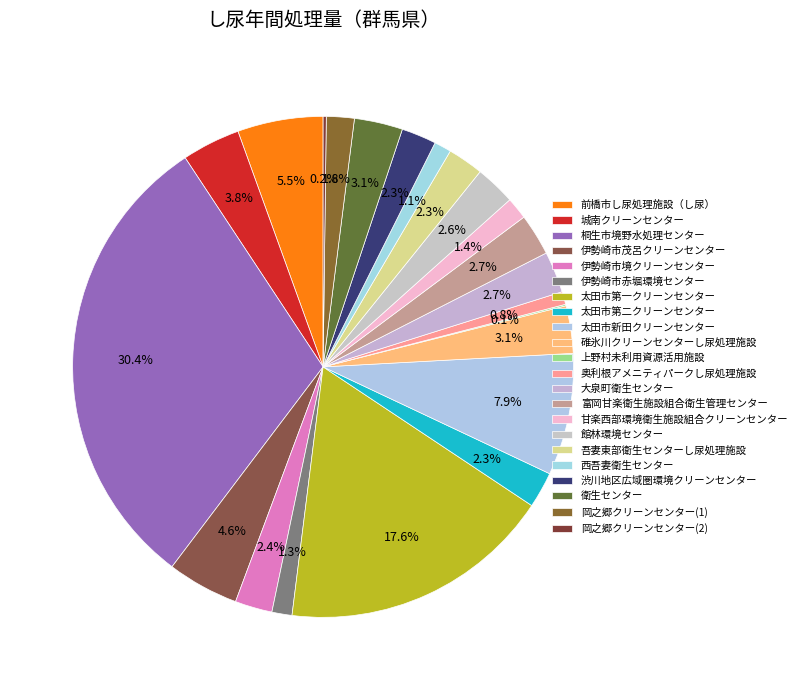

The 岡之郷クリーンセンター(1) slice represents 1% of the pie. True or false?

False